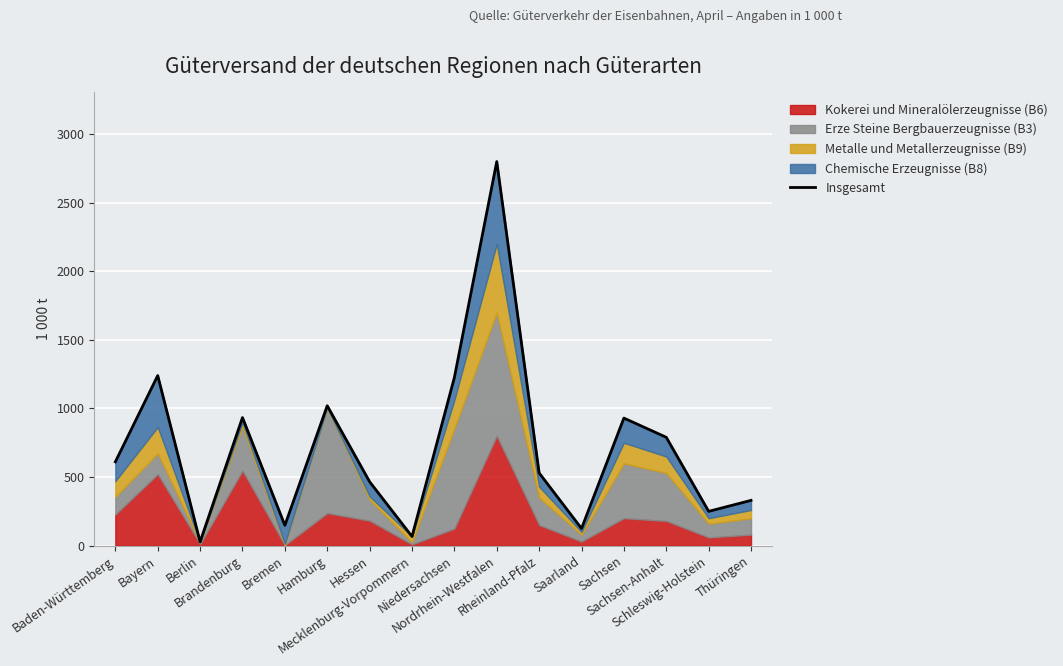

How many data points does each series have?

16